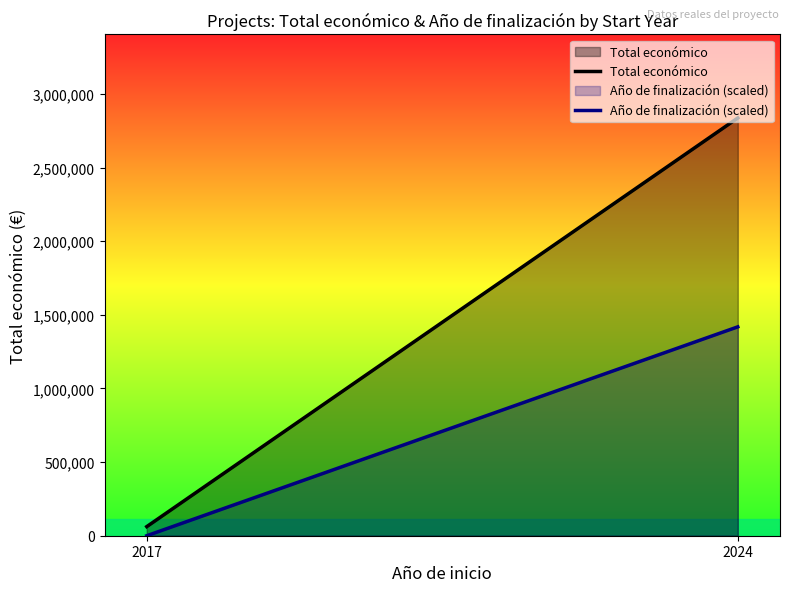

At which label is Año de finalización (scaled) closest to 709201?

2017